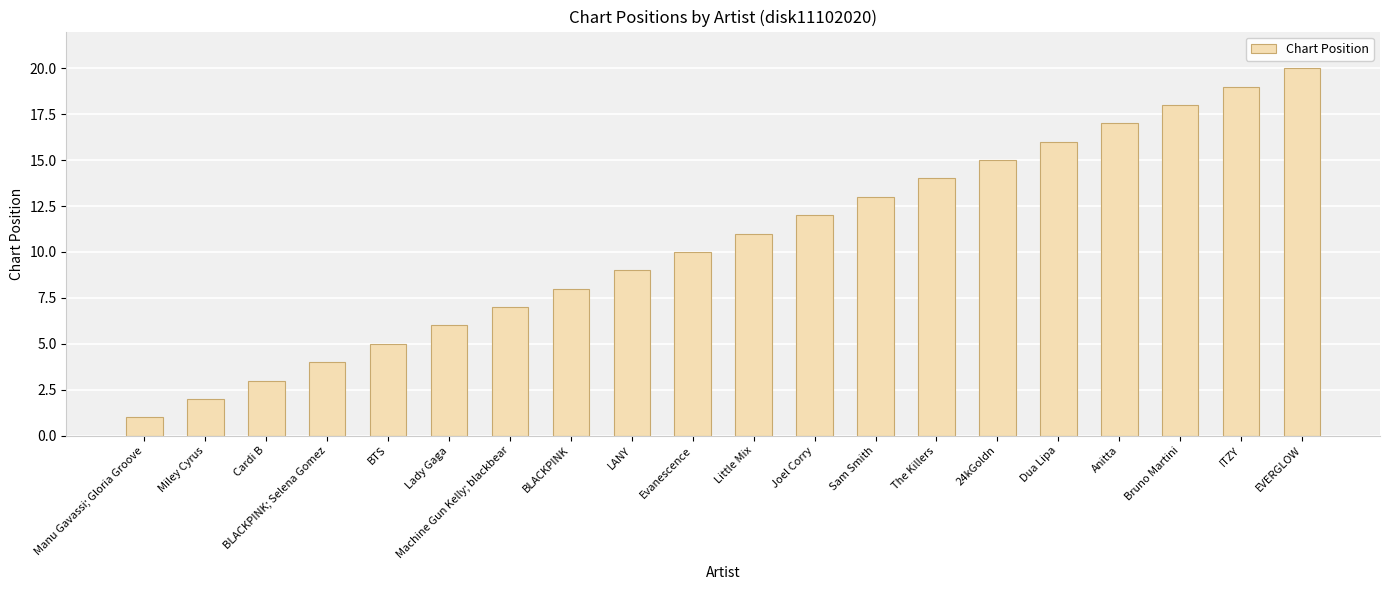

Reading left to right, transcribe all the data shown in this chart.

Manu Gavassi; Gloria Groove=1	Miley Cyrus=2	Cardi B=3	BLACKPINK; Selena Gomez=4	BTS=5	Lady Gaga=6	Machine Gun Kelly; blackbear=7	BLACKPINK=8	LANY=9	Evanescence=10	Little Mix=11	Joel Corry=12	Sam Smith=13	The Killers=14	24kGoldn=15	Dua Lipa=16	Anitta=17	Bruno Martini=18	ITZY=19	EVERGLOW=20